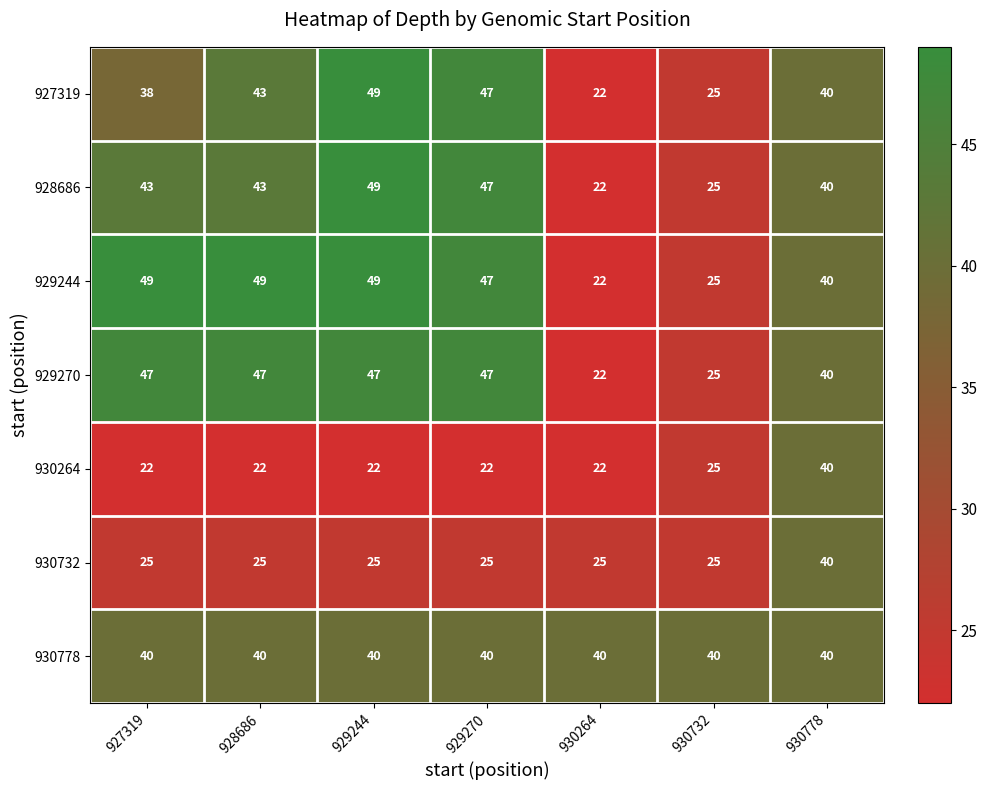

At how many categories does at least one series exceed 31?

7